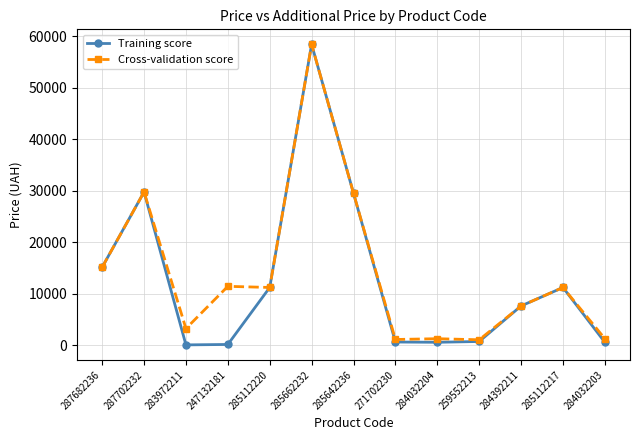

What is the label of the 10th point from the right?

247132181